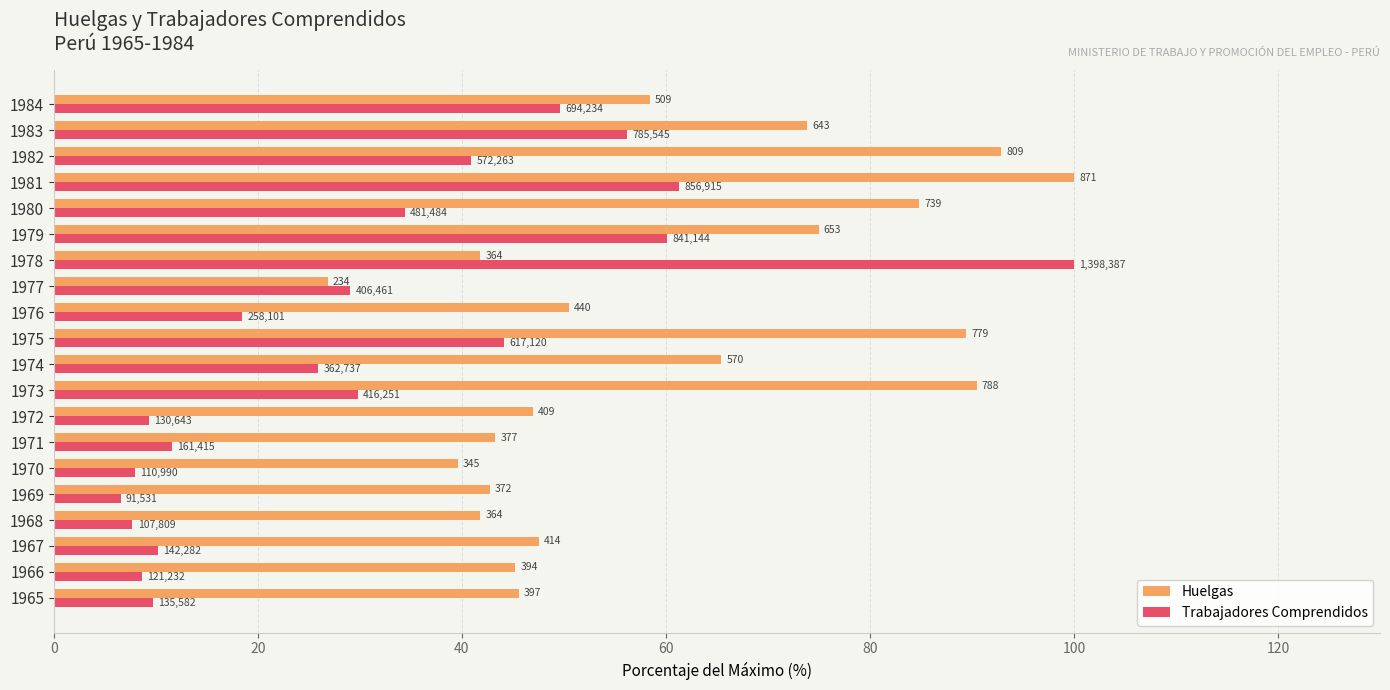

Which series has the largest total across all categories?

Huelgas